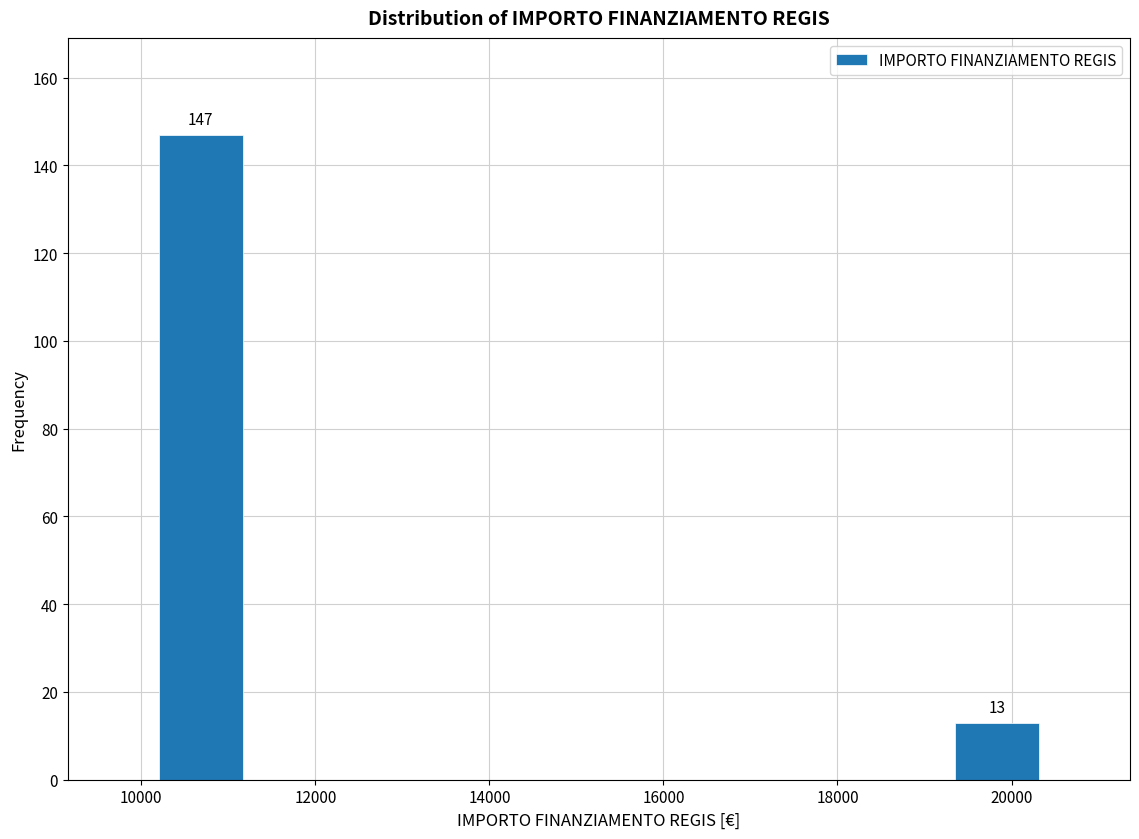

Which range on the x-axis has the tallest bar?

10200 to 11200